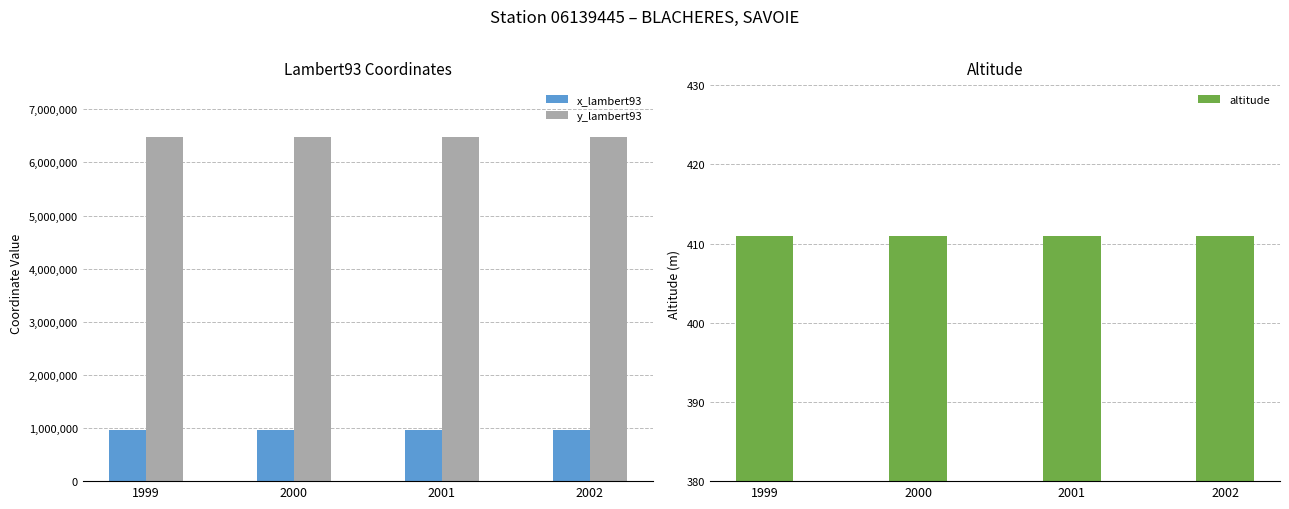

List the labels in order of altitude value, largest first.

1999, 2000, 2001, 2002